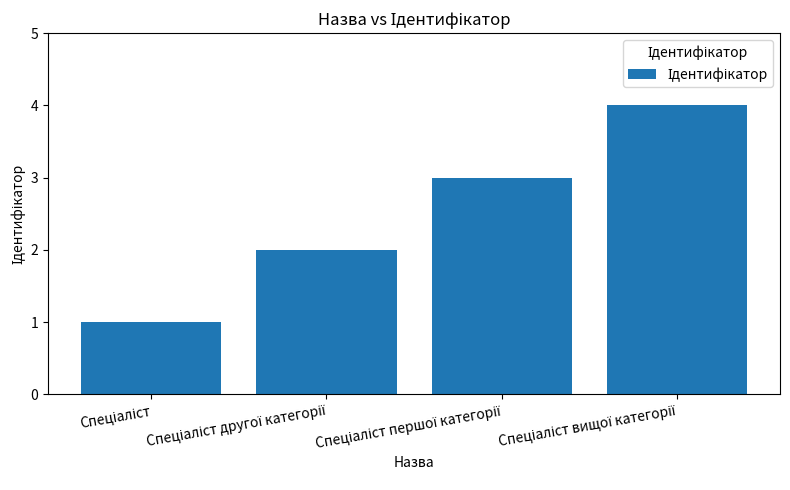

What is the maximum value shown in the chart?

4